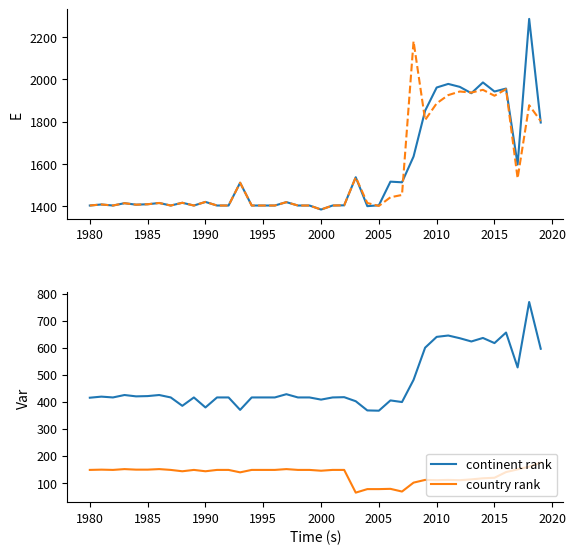

In country rank, how many points are higher than both neighbors (excluding endpoints)?

8